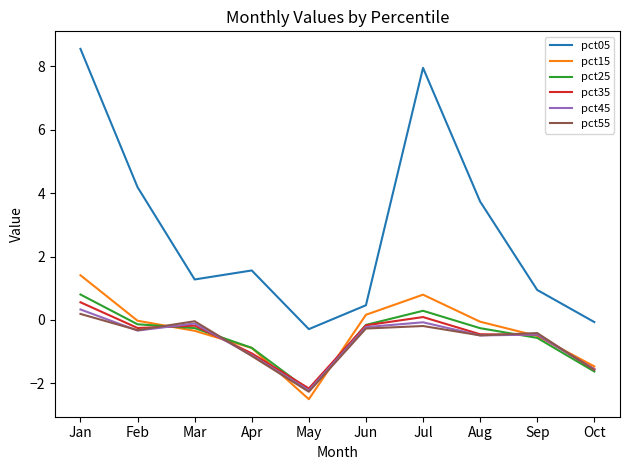

At which label does pct25 first exceed 0?

Jan